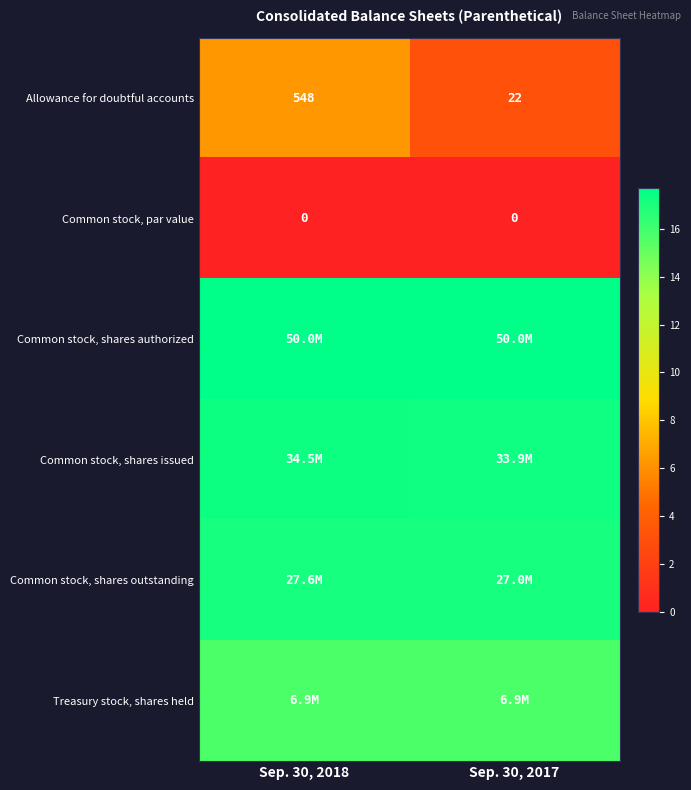

Between Sep. 30, 2018 and Sep. 30, 2017, which series saw the biggest shift?

Allowance for doubtful accounts